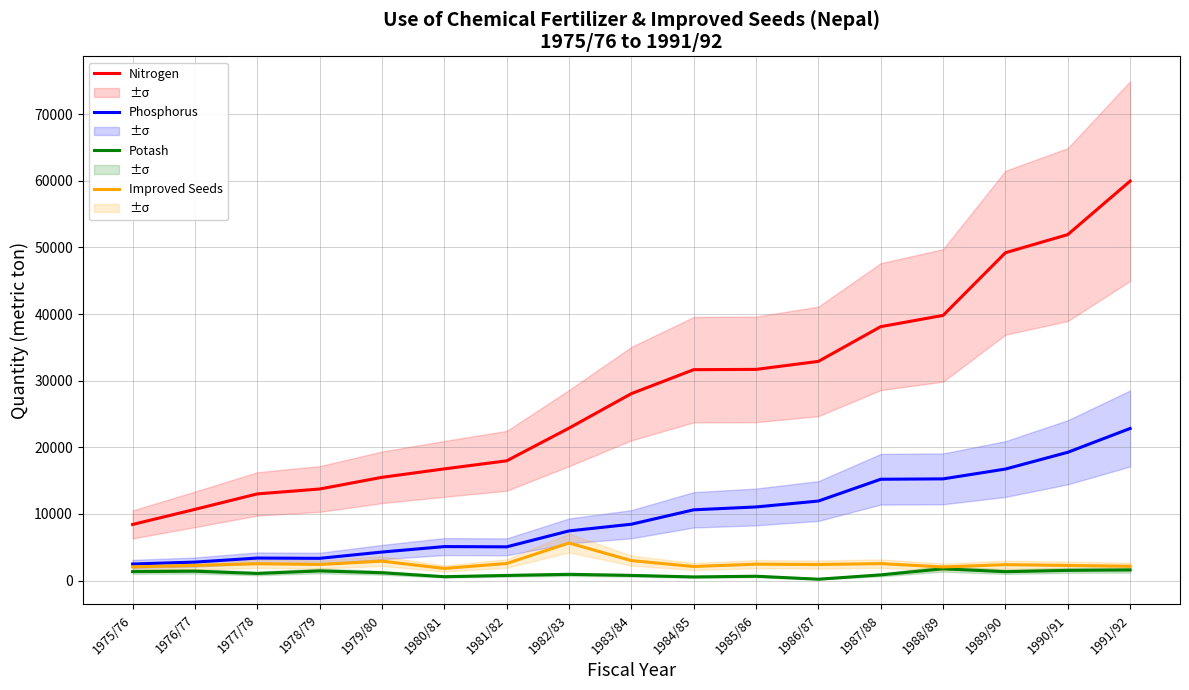

Is the value of Nitrogen at 1980/81 greater than the value of Phosphorus at 1983/84?

Yes